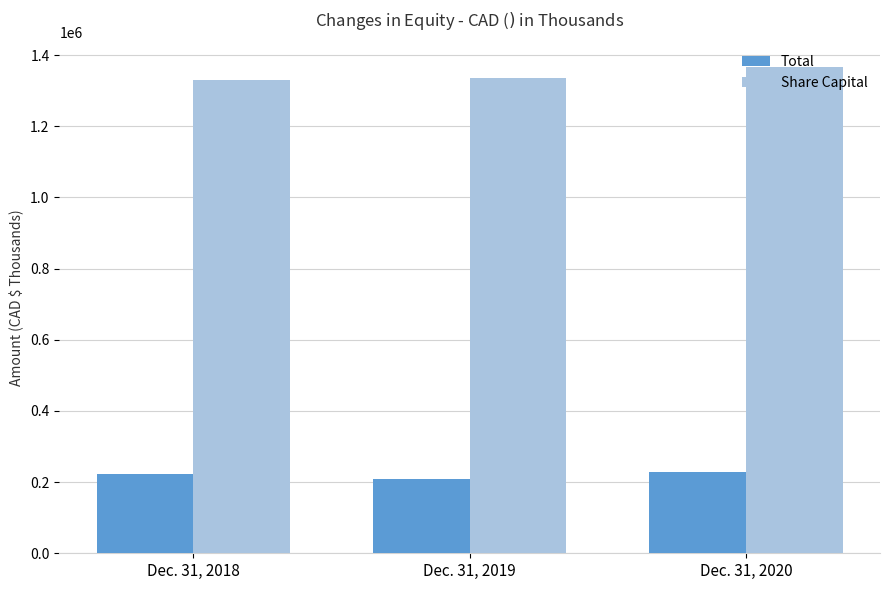

How many categories are shown in the chart?

3